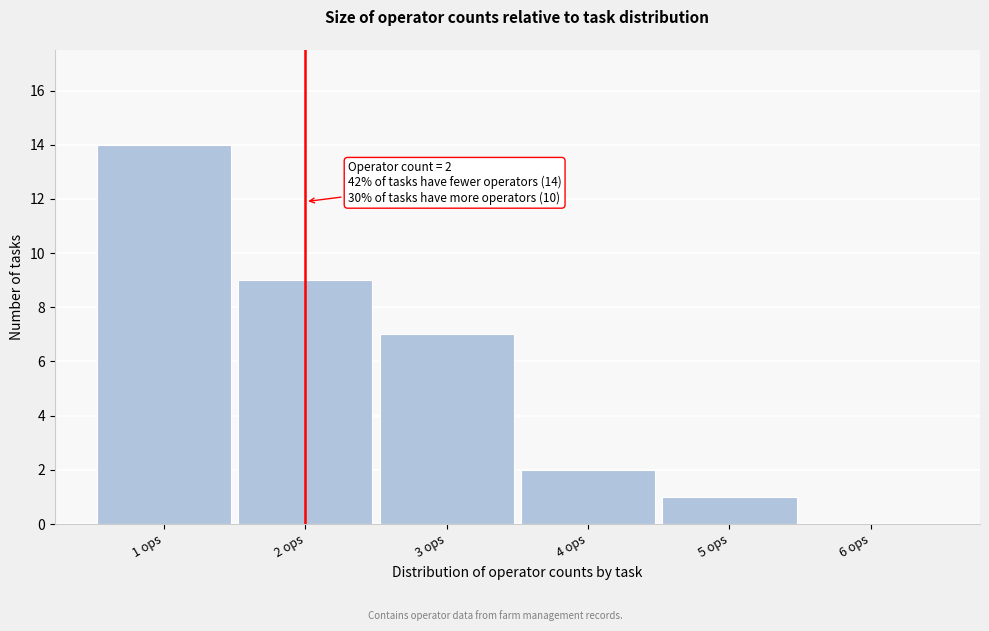

Which range on the x-axis has the tallest bar?

0.5 to 1.5